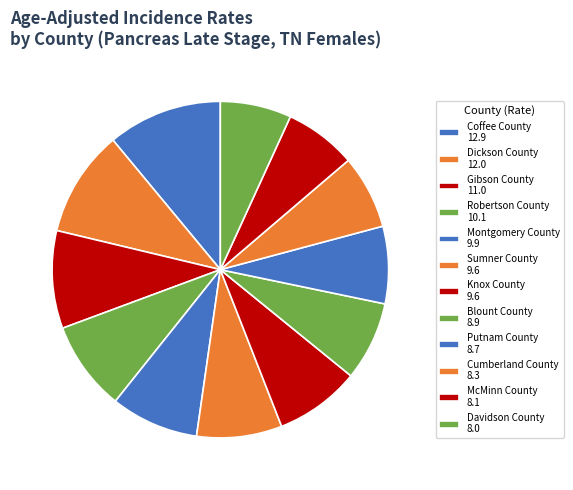

How many slices are in this pie chart?

12